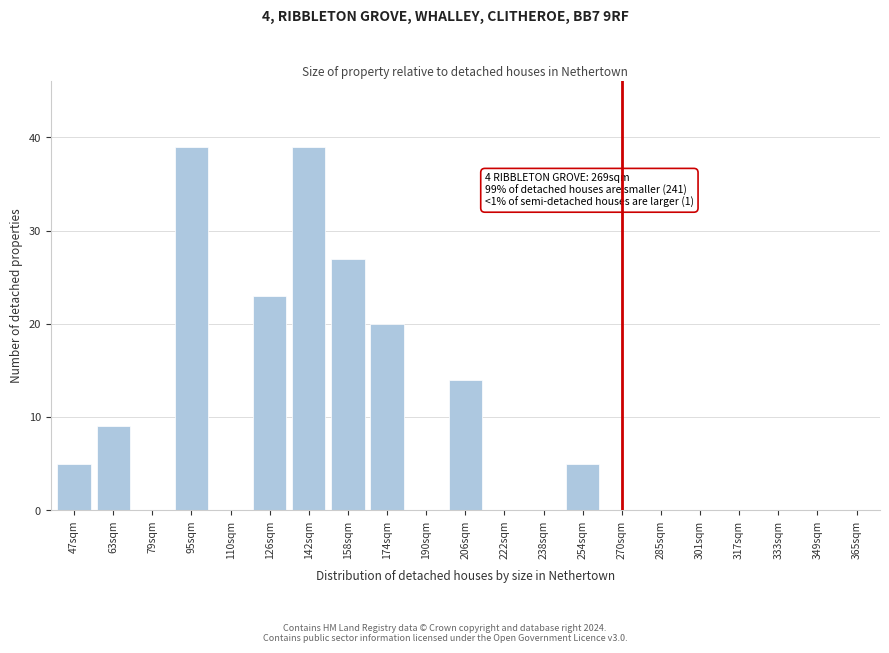

Reading right to left, list all the values displayed in this chart.

365sqm=0	349sqm=0	333sqm=0	317sqm=0	301sqm=0	285sqm=0	270sqm=0	254sqm=5	238sqm=0	222sqm=0	206sqm=14	190sqm=0	174sqm=20	158sqm=27	142sqm=39	126sqm=23	110sqm=0	95sqm=39	79sqm=0	63sqm=9	47sqm=5